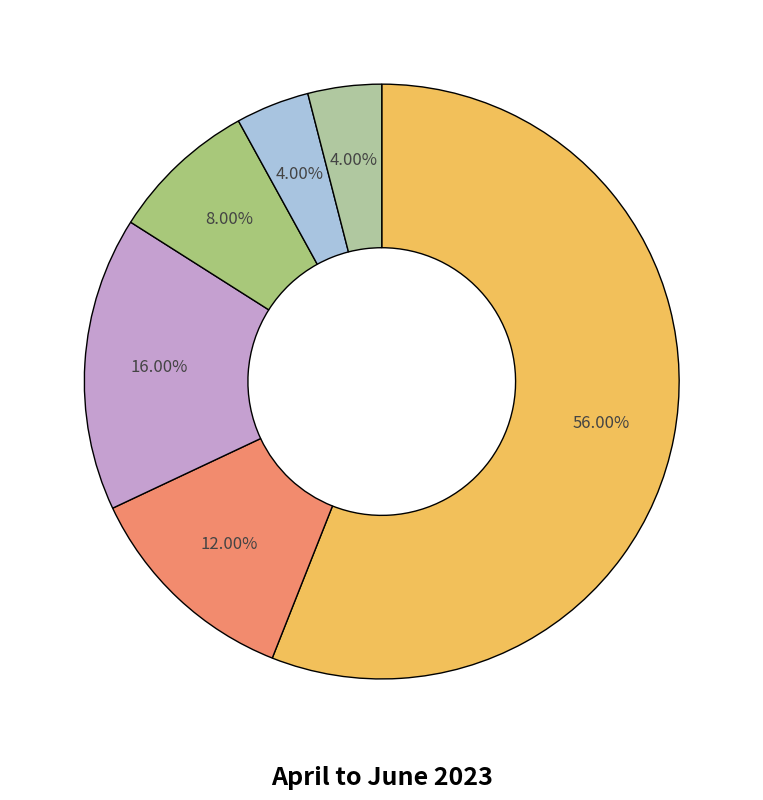

Rank the categories by value from highest to lowest.

Housing Act 1996 Pt6 social housing offer: accepted, Voluntarily ceased to occupy accommodation, Private rented sector offer: accepted, Became intentionally homeless from TA, Refused suitable TA offer, withdrew or other, Housing Act 1996 Pt6 social housing offer: refused